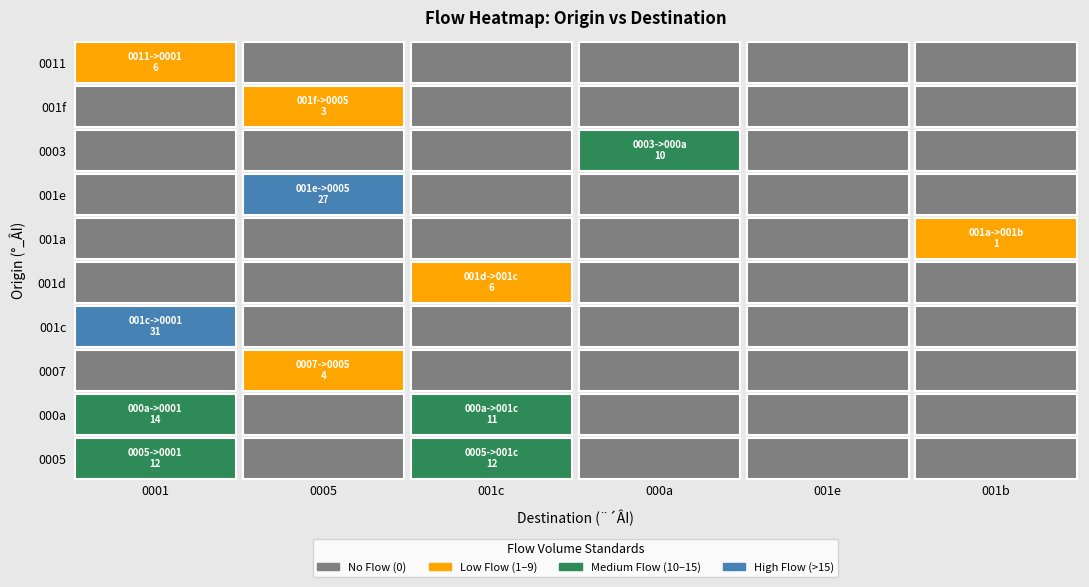

The 0005 series shows 39 at 3. True or false?

False